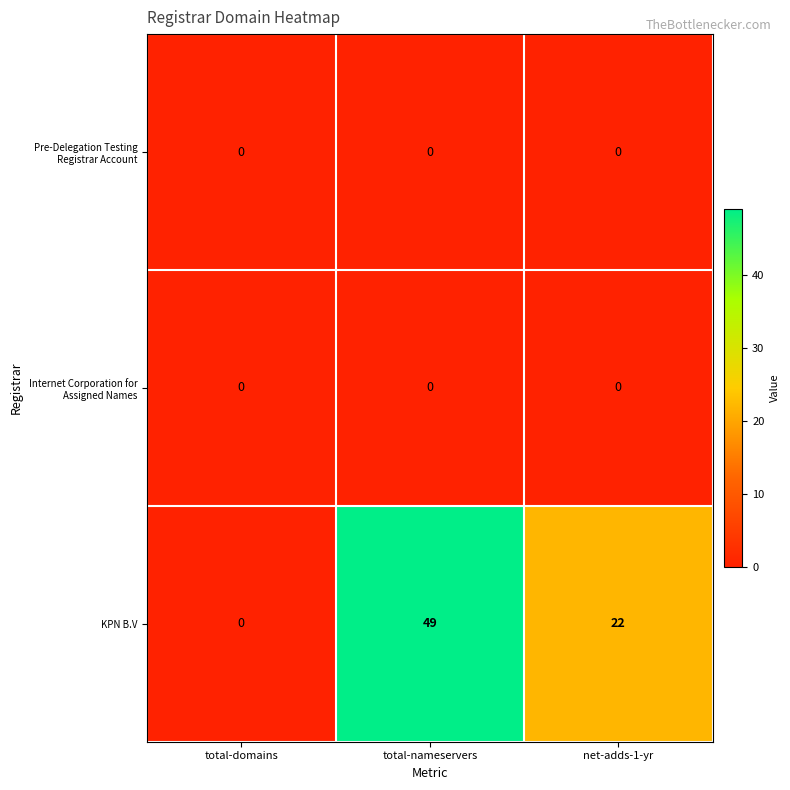

At which category does the chart reach its peak across all series?

total-nameservers